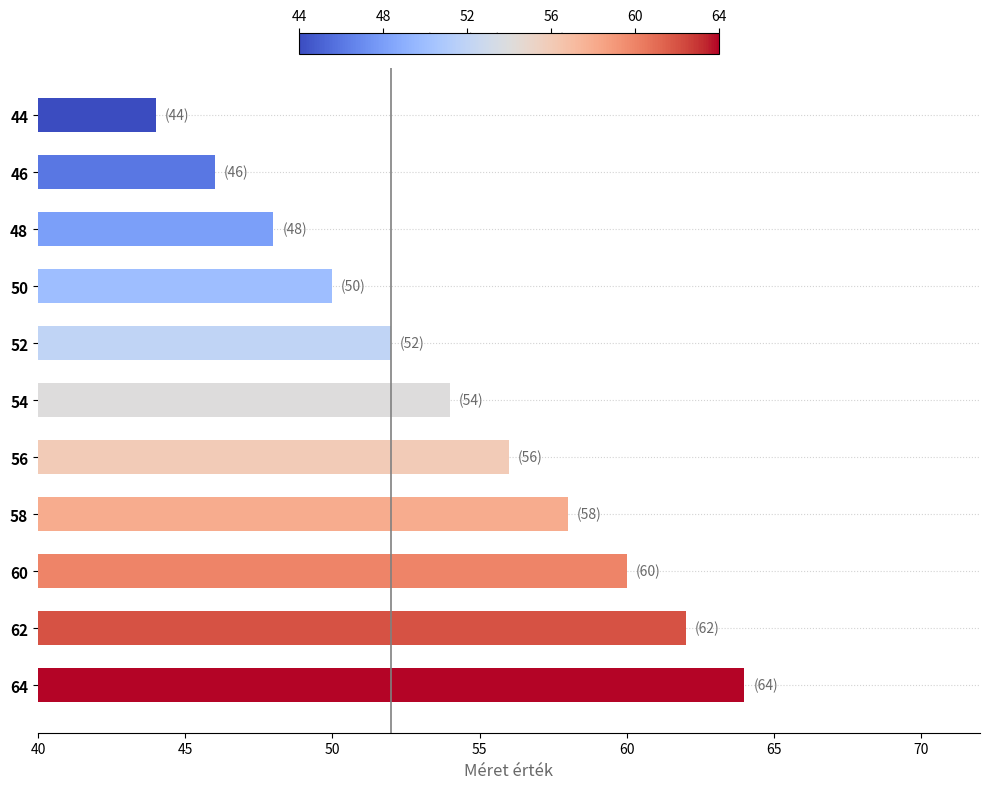

What is the difference between the maximum and second lowest values?

18